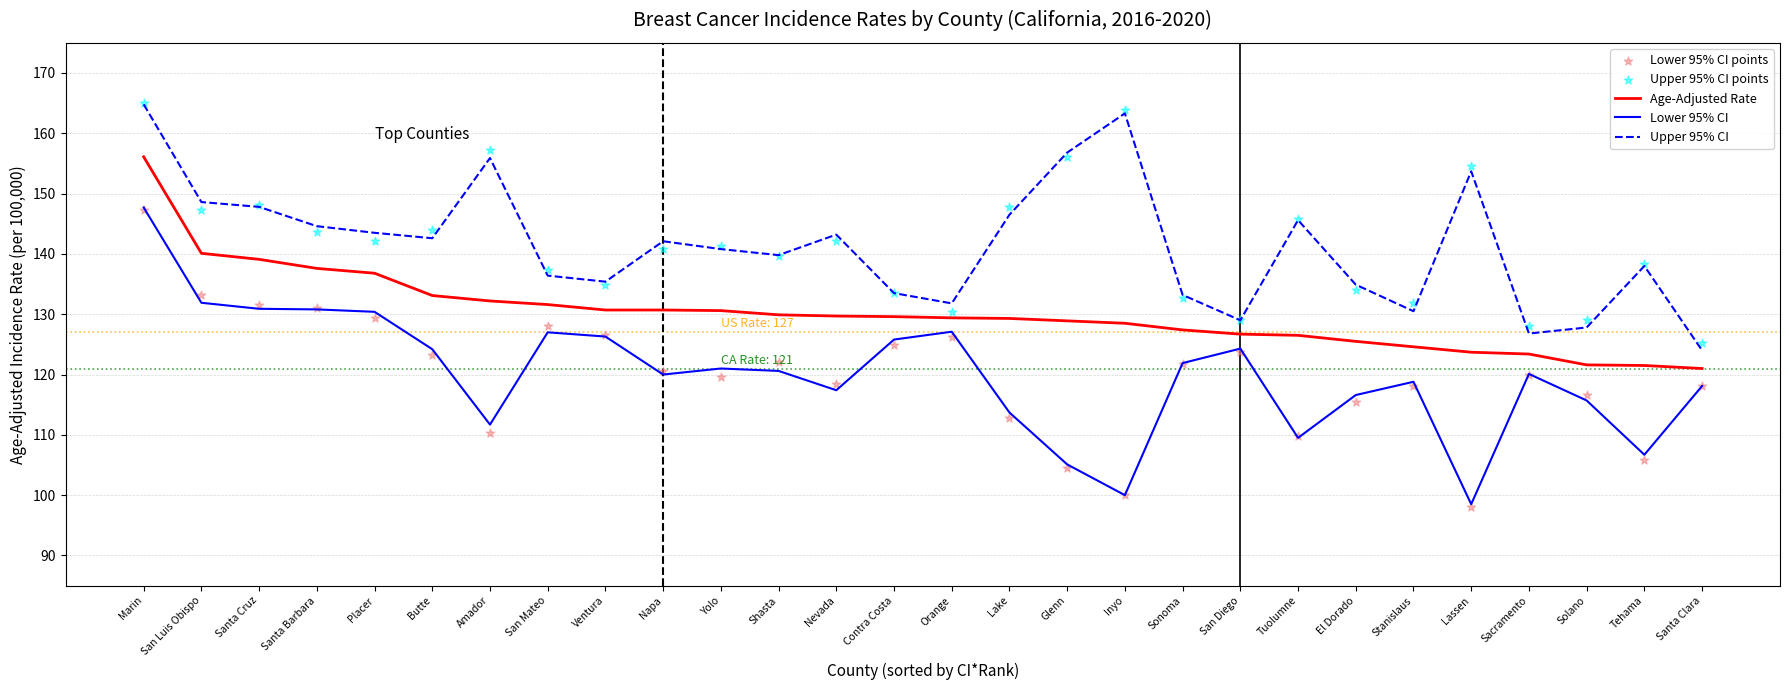

What are all the series names shown in the legend?

Age-Adjusted Rate, Lower 95% CI, Upper 95% CI, Lower 95% CI points, Upper 95% CI points